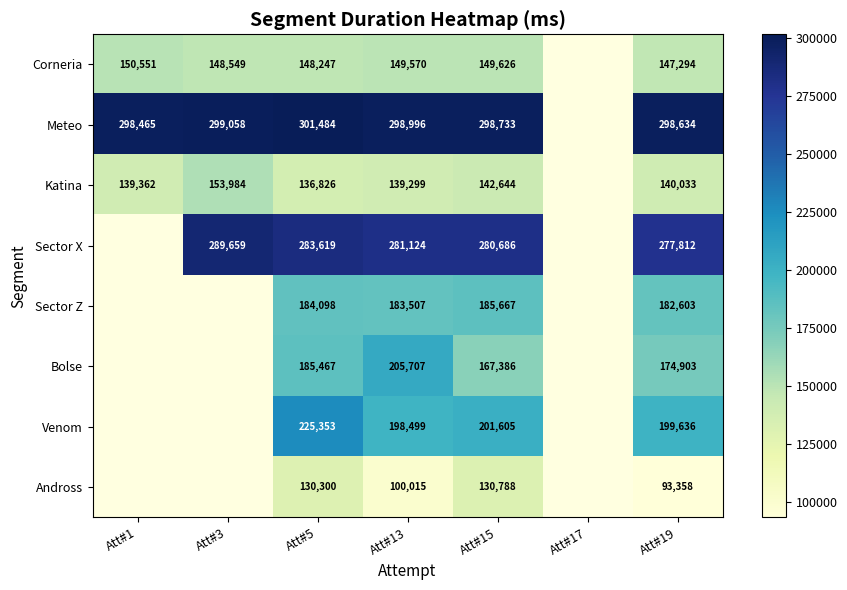

Is it true that Sector X equals 433753 at Att#15?

False